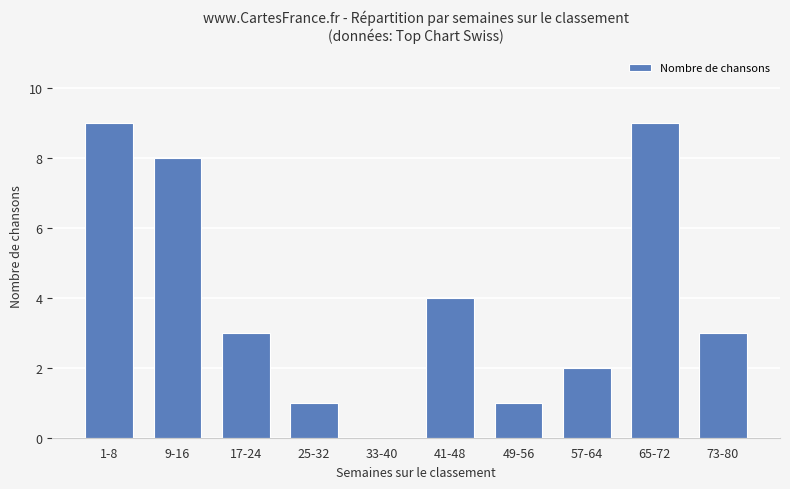

What is the sum of all values?

40